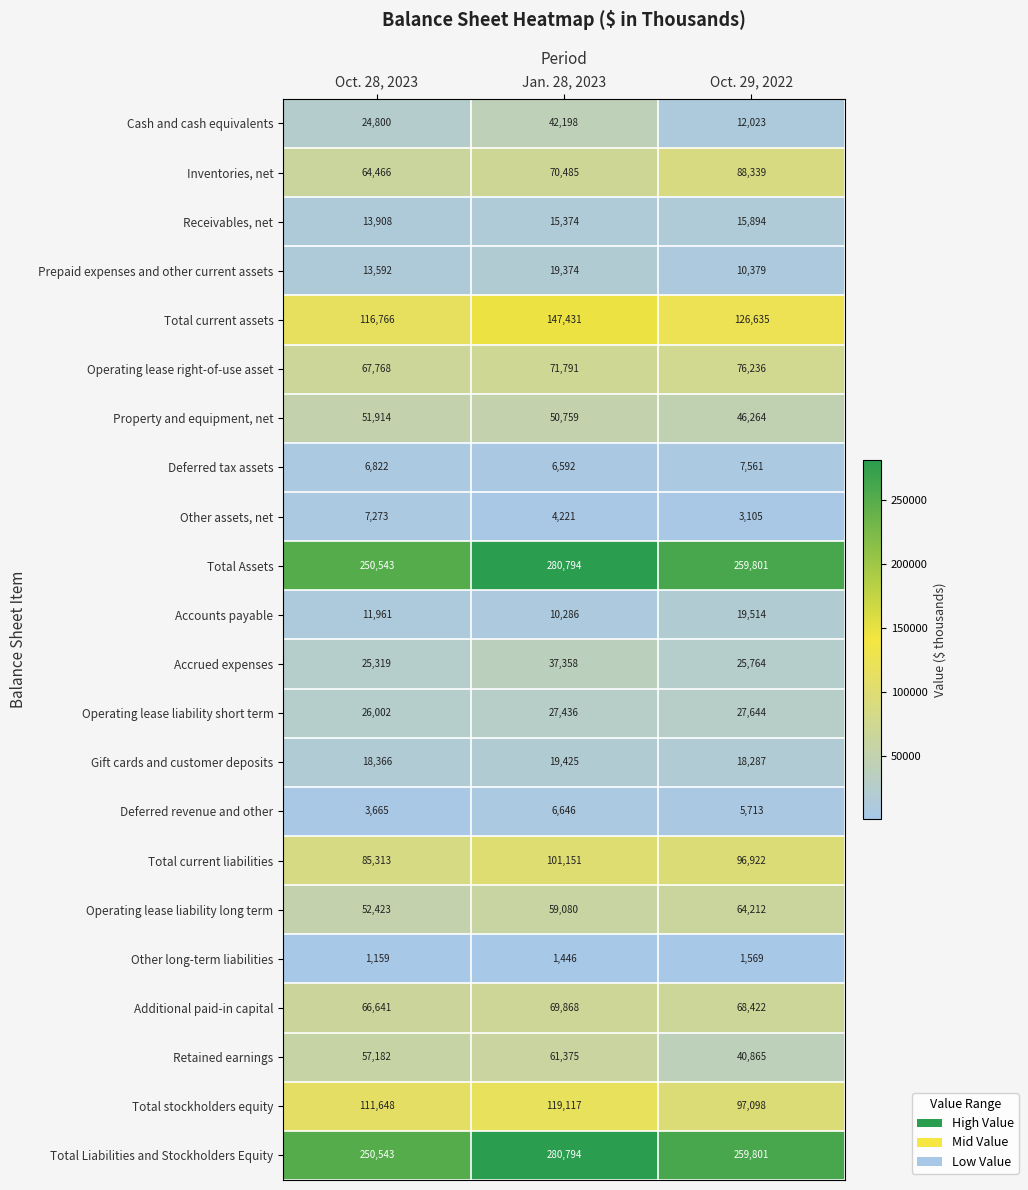

What is the maximum value for Operating lease liability short term?

27644